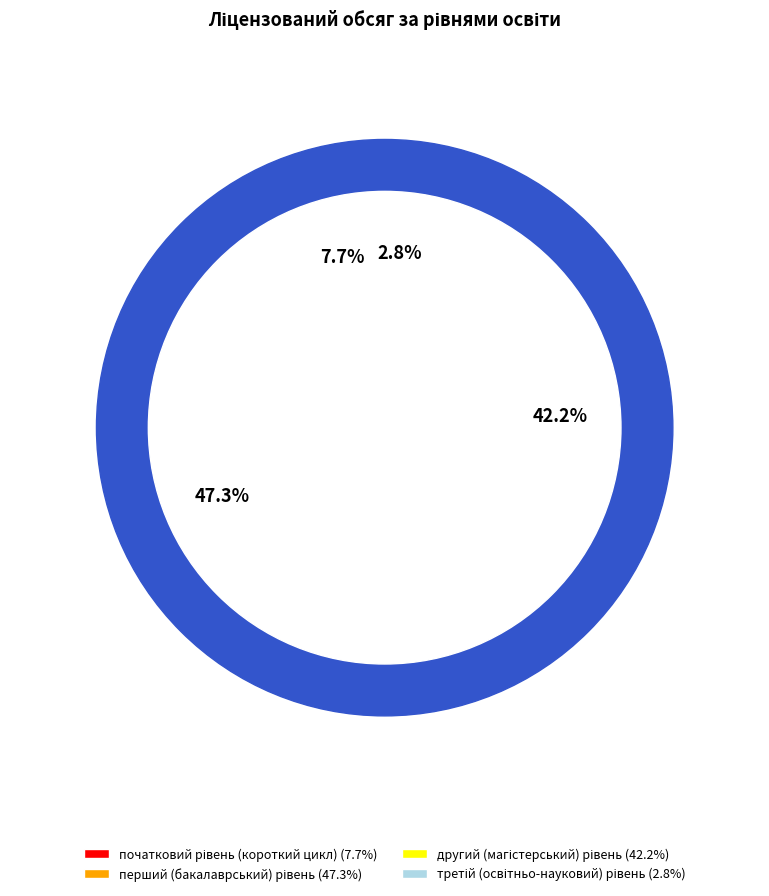

Which slice is the smallest?

третій
(освітньо-науковий) рівень